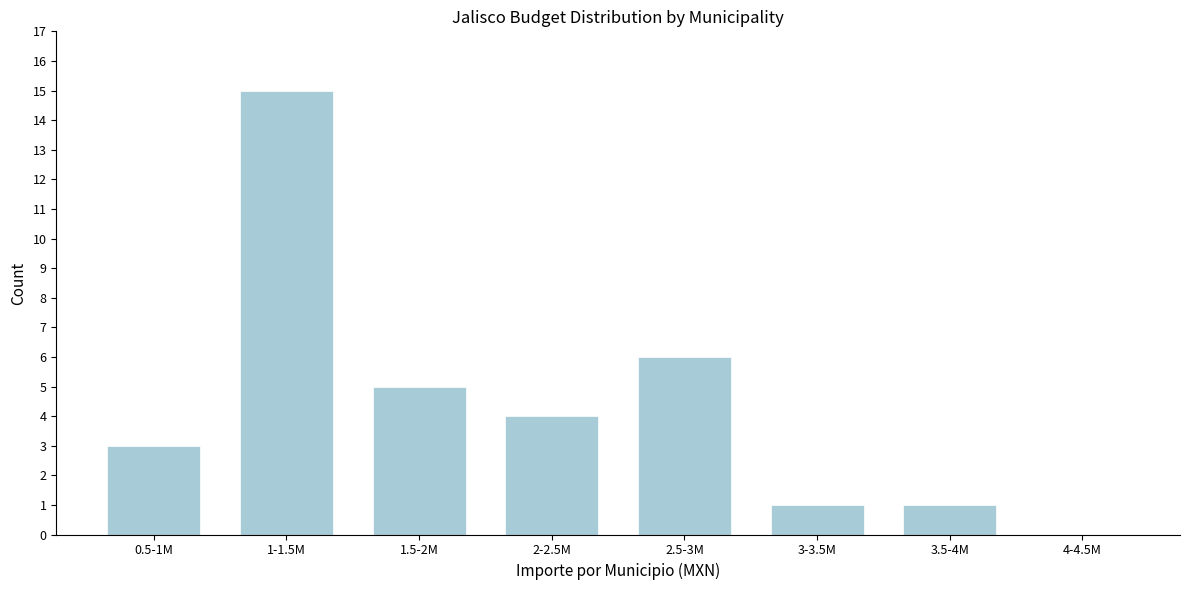

Reading left to right, transcribe all the data shown in this chart.

0.5-1M=3	1-1.5M=15	1.5-2M=5	2-2.5M=4	2.5-3M=6	3-3.5M=1	3.5-4M=1	4-4.5M=0